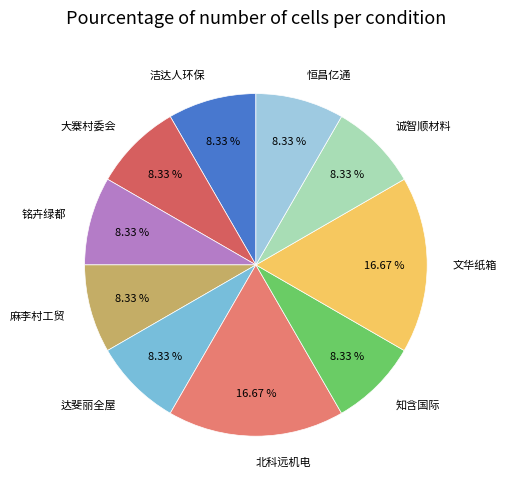

What is the ratio of the value at 北科远机电 to the value at 知含国际?

2.0